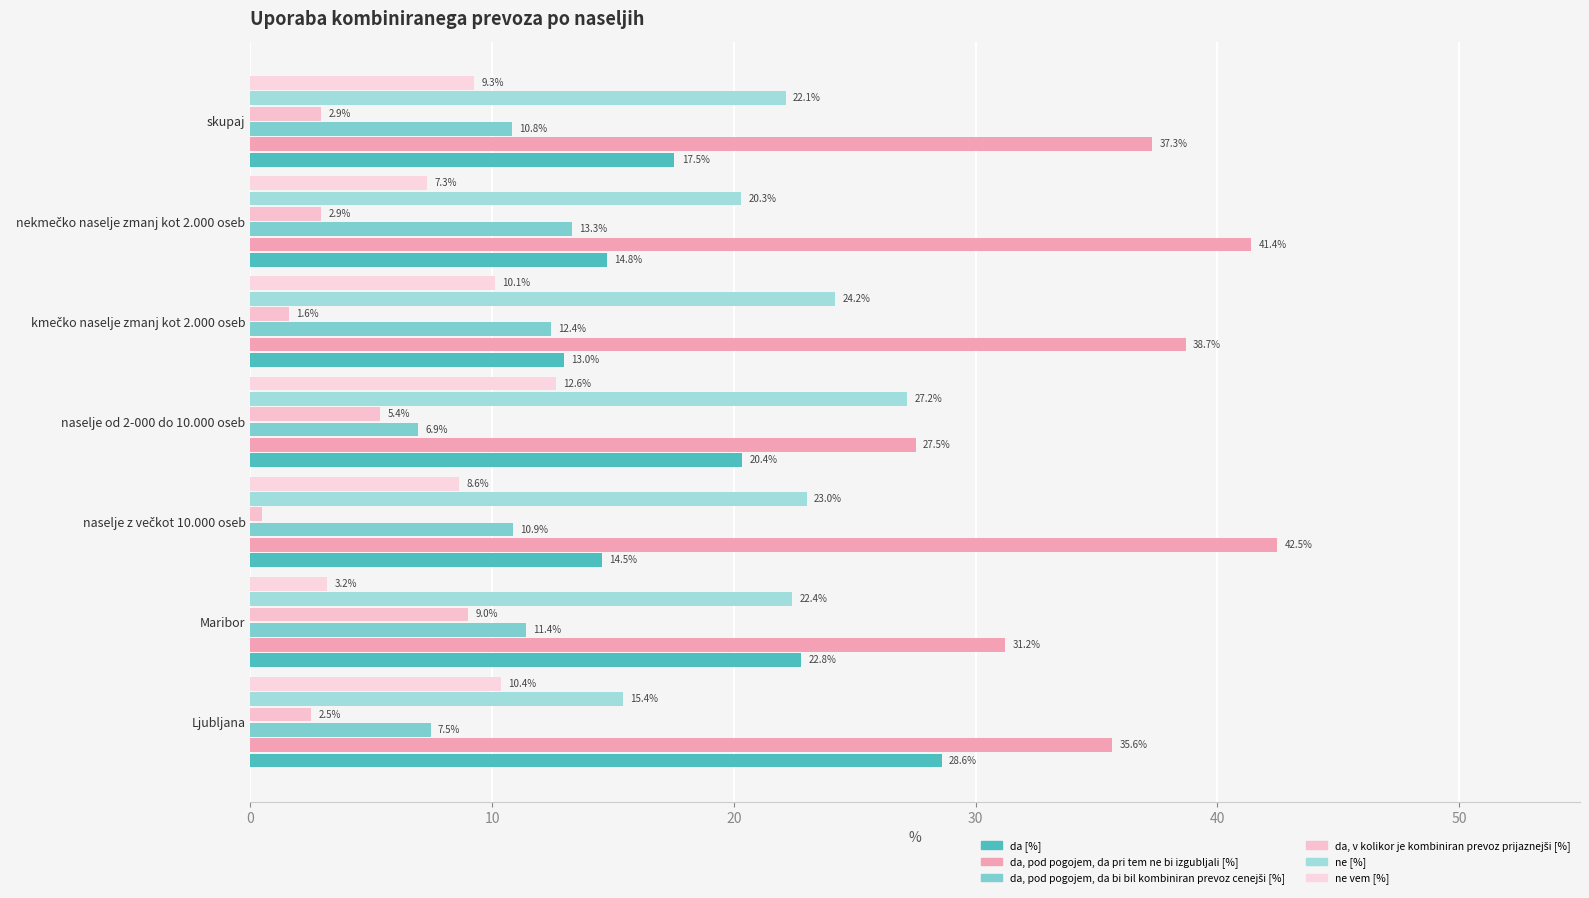

At which label does ne [%] reach its peak?

naselje od 2-000 do 10.000 oseb